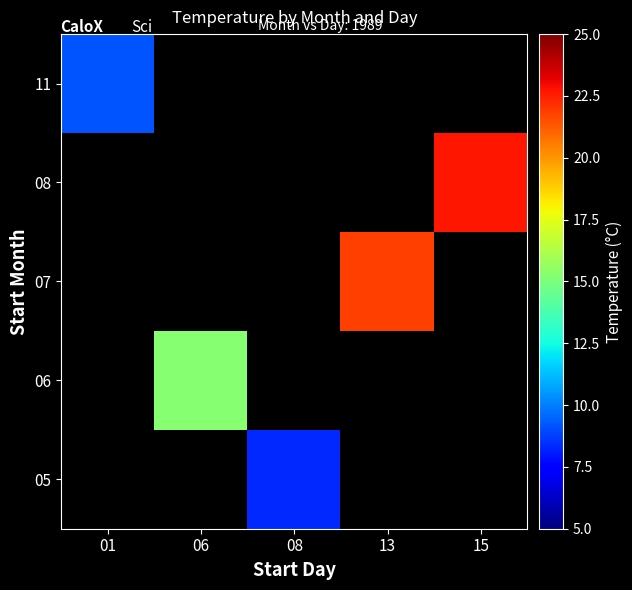

Count the number of data series in this chart.

5